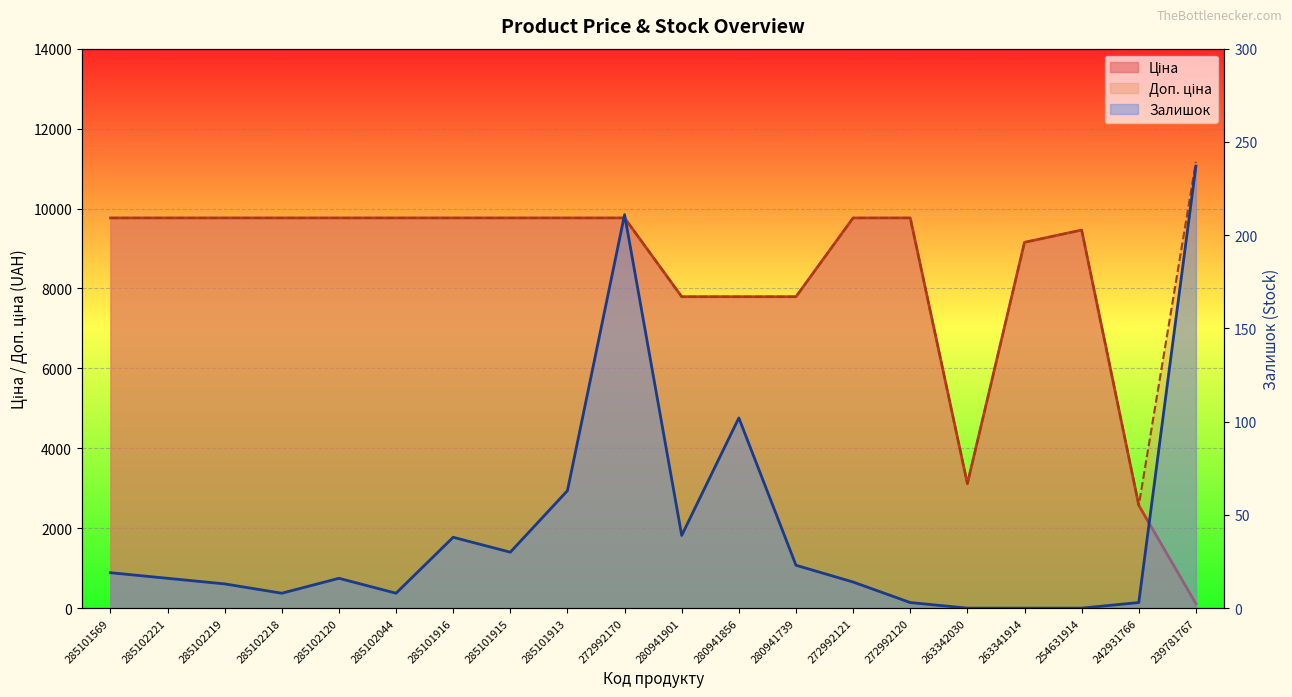

What is the minimum value for Ціна?

111.7